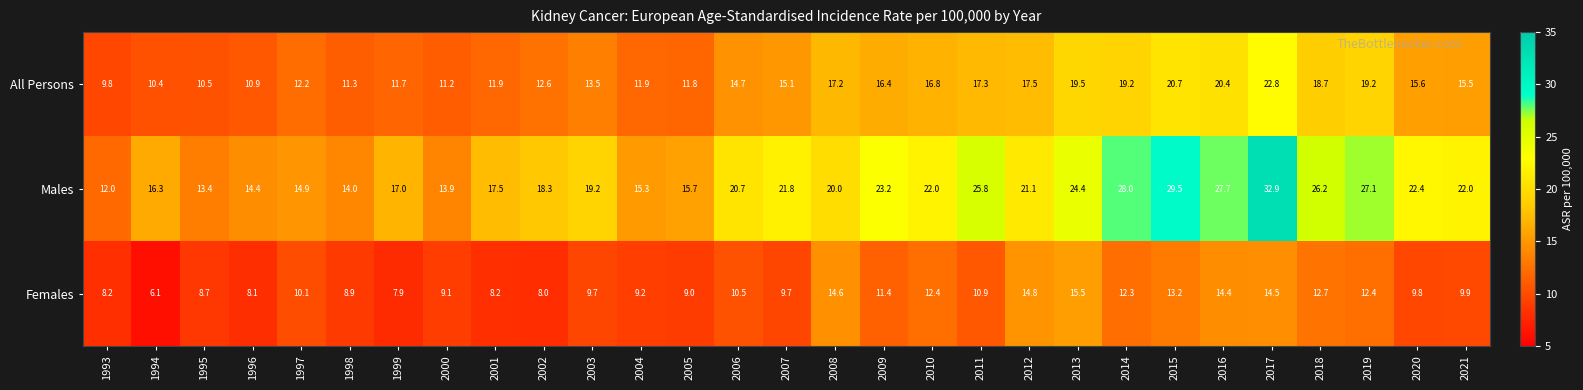

What is the lowest value of the Females series?

6.1